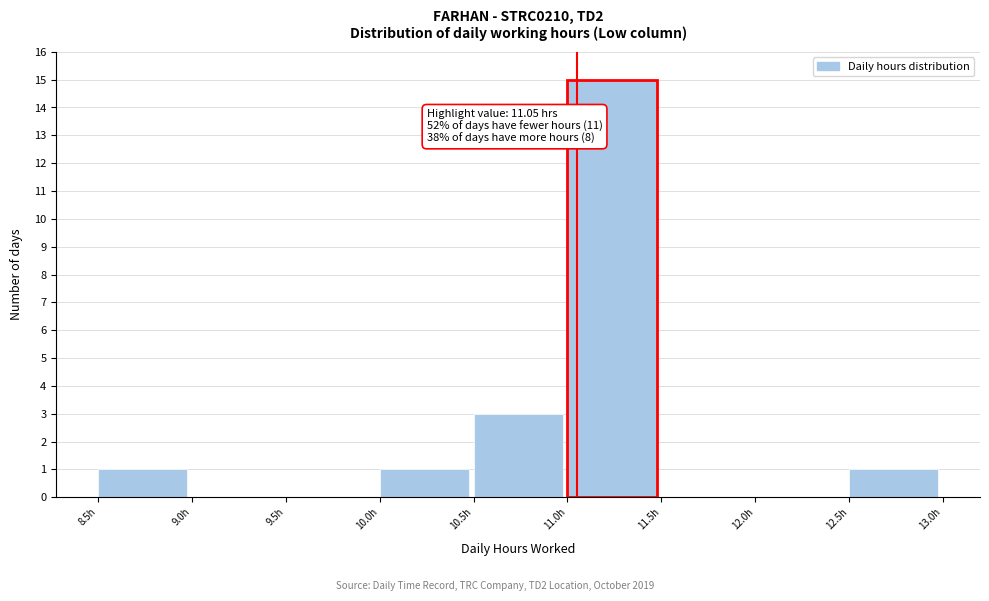

Over which range of the x-axis is the bar tallest?

11.0 to 11.5